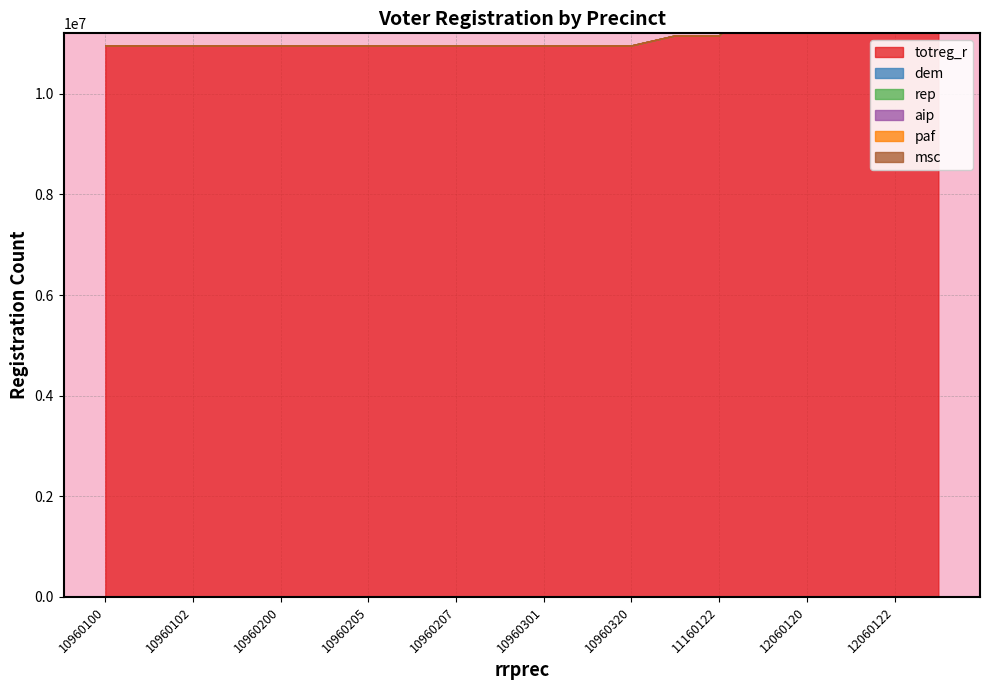

Which has a higher value, 10960200 or 10960100?

10960200